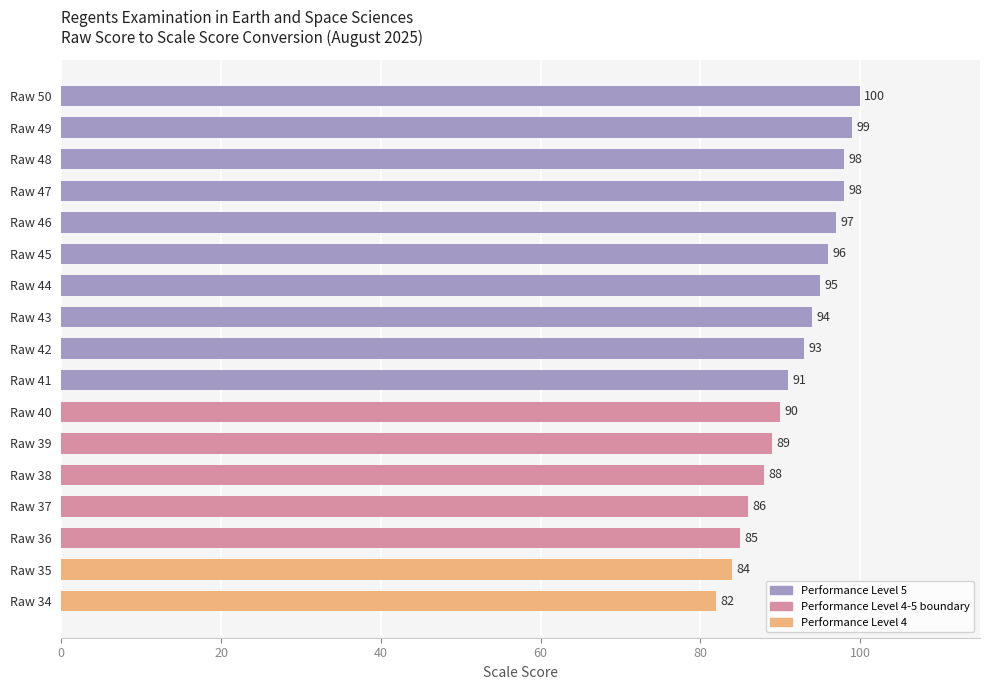

What is the minimum value shown in the chart?

82